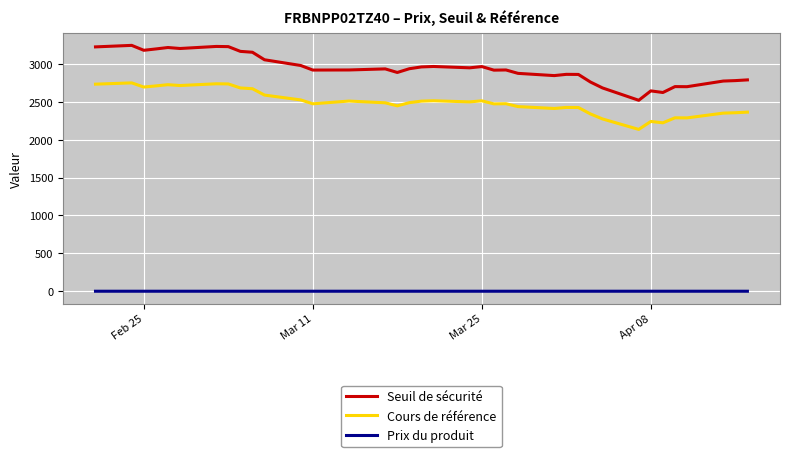

At how many categories does at least one series exceed 777?

37